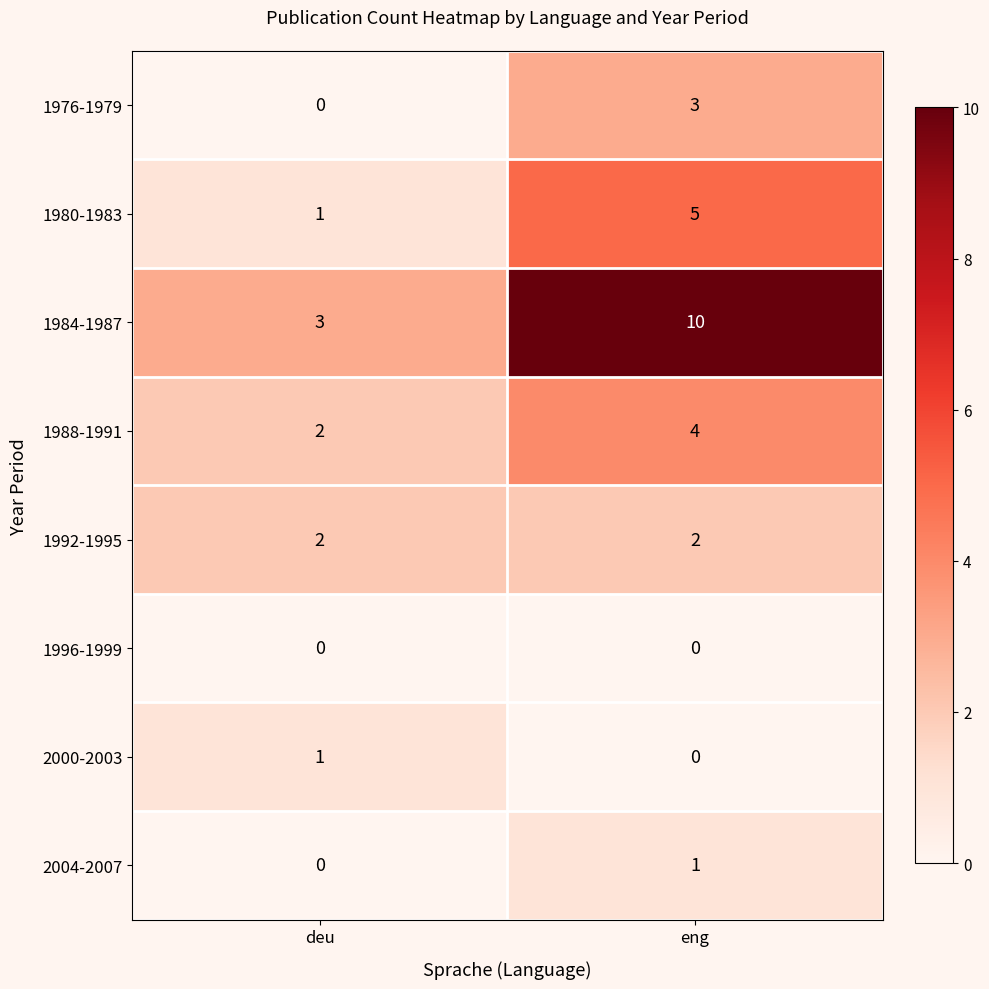

Count the number of categories in the chart.

2